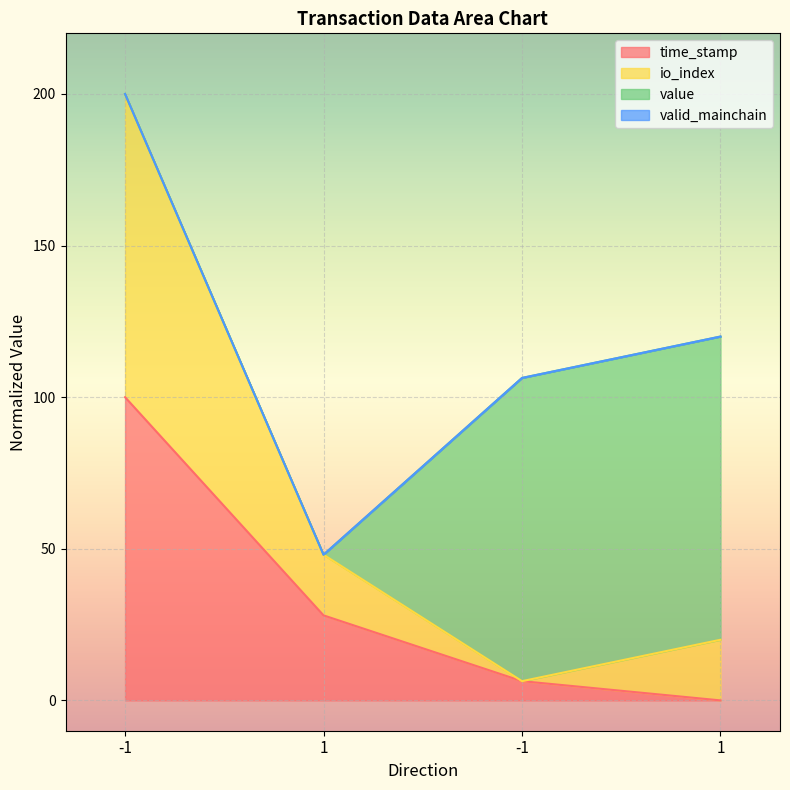

Which series has the widest spread of values?

io_index